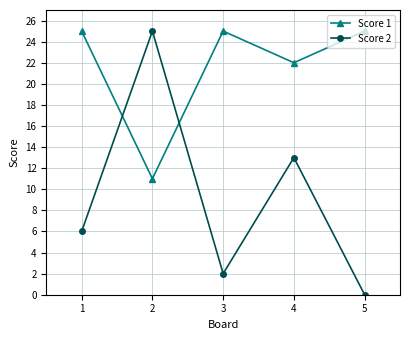

Which category has the lowest value across all series?

5